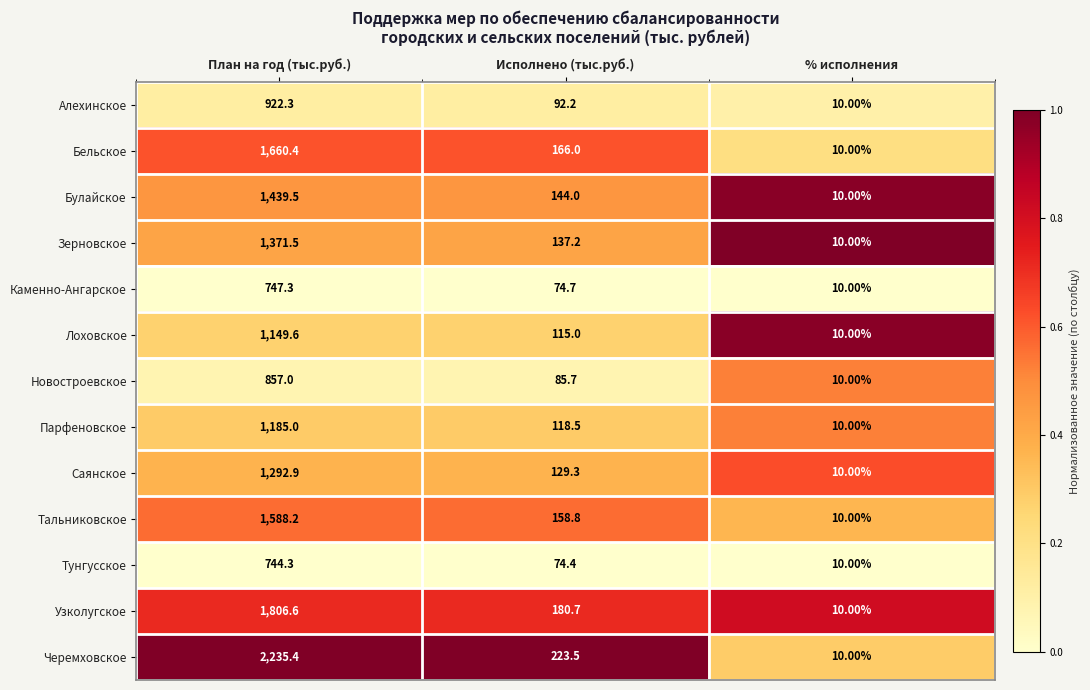

What is the difference between the Узколугское values at % исполнения and План на год (тыс.руб.)?

1796.6